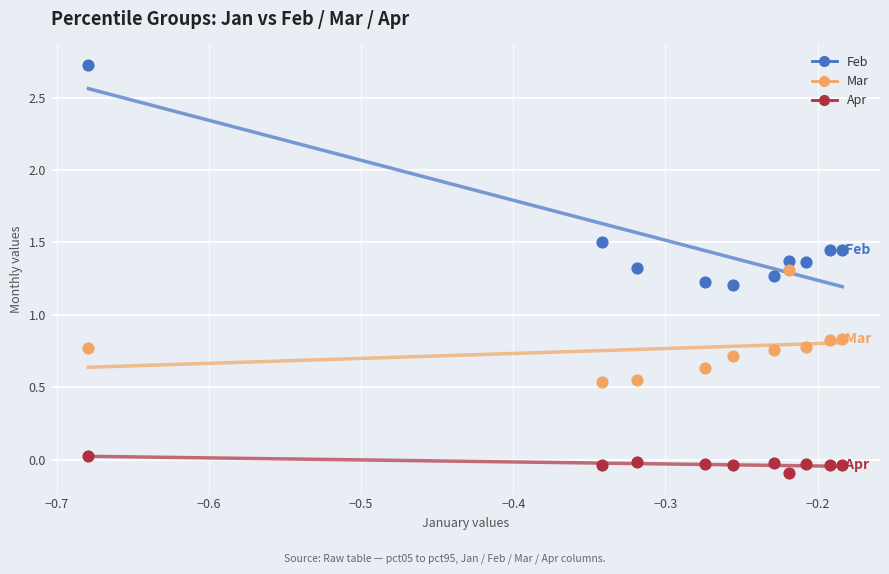

Across all data points, what is the range of Y values (max minus min)?

2.8